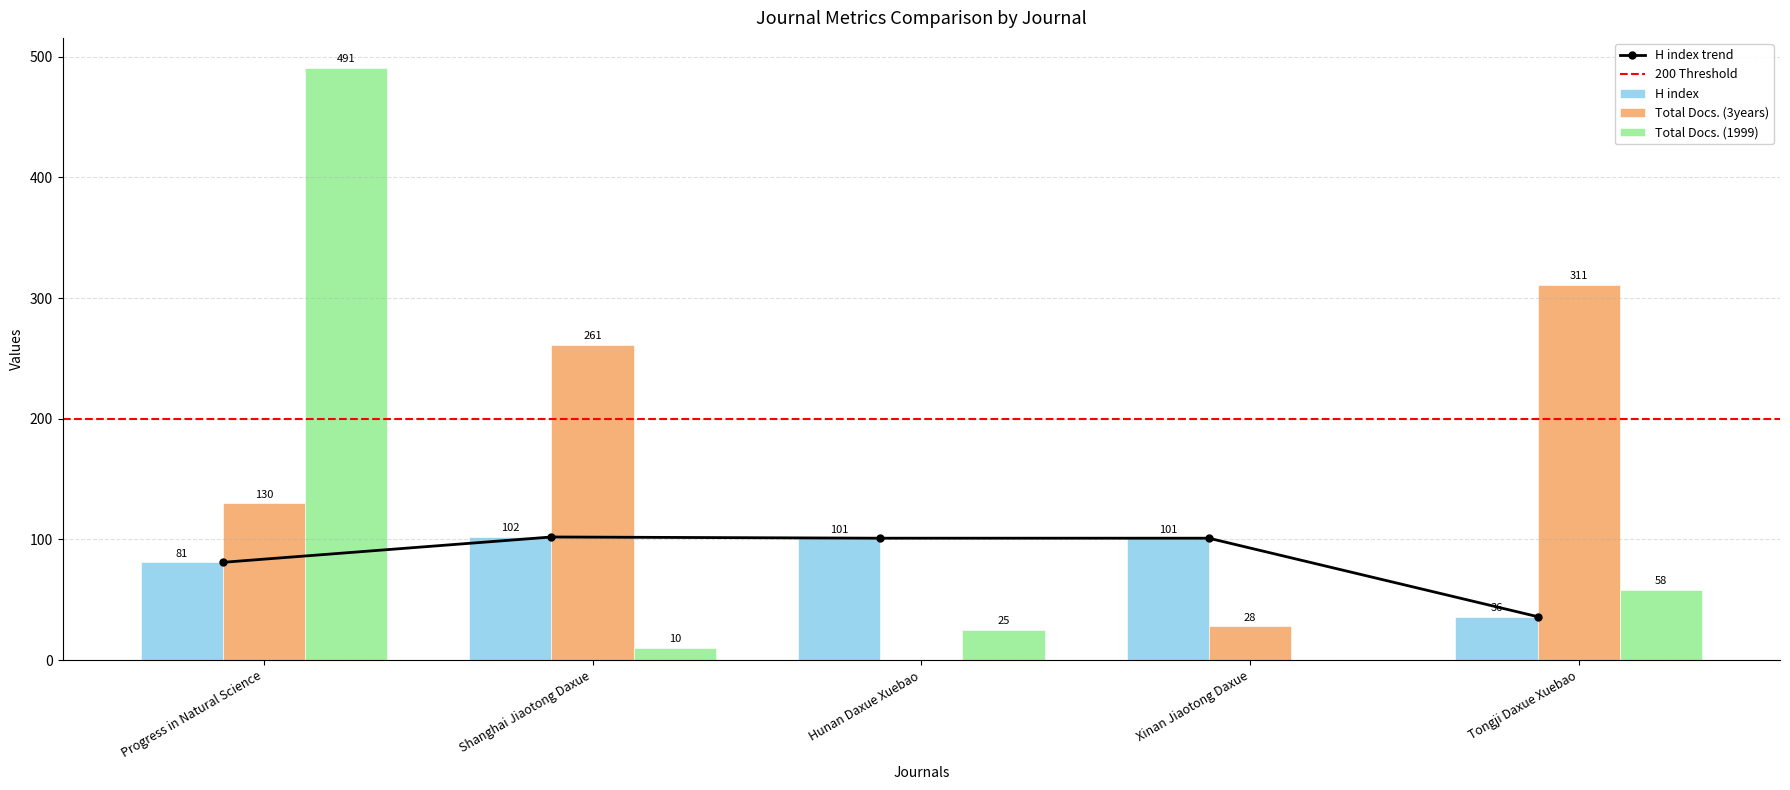

List the labels in order of Total Docs. (1999) value, largest first.

Progress in Natural Science, Tongji Daxue Xuebao, Hunan Daxue Xuebao, Shanghai Jiaotong Daxue, Xinan Jiaotong Daxue